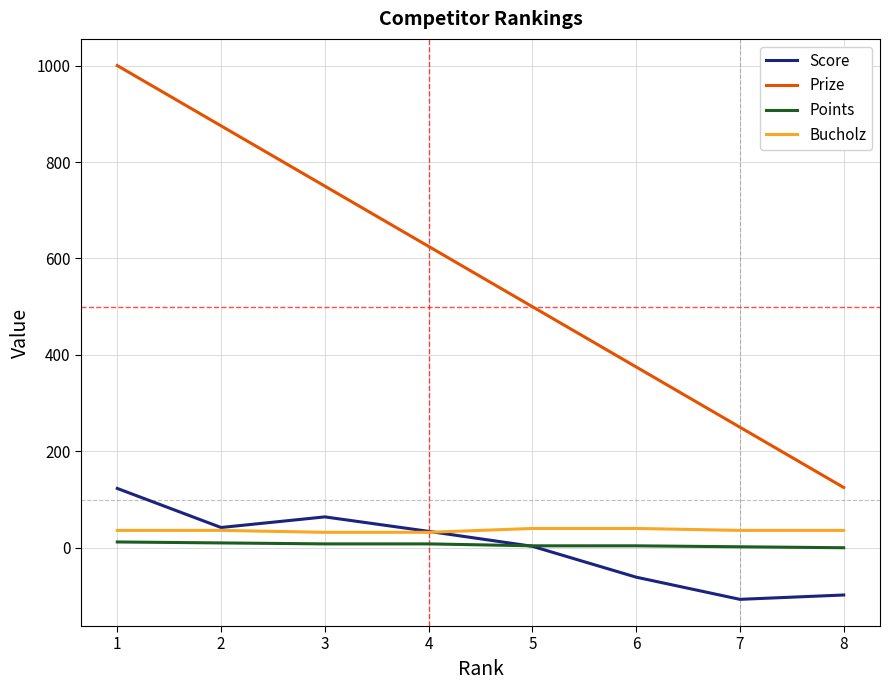

Rank the series at 7 from highest to lowest value.

Prize, Bucholz, Points, Score